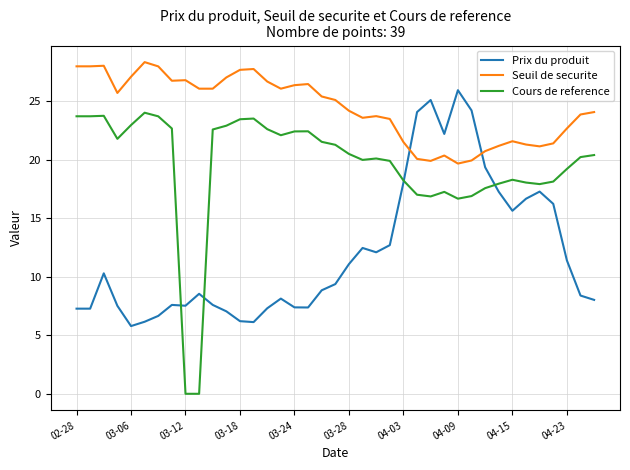

What is the maximum value for Cours de reference?

24.0